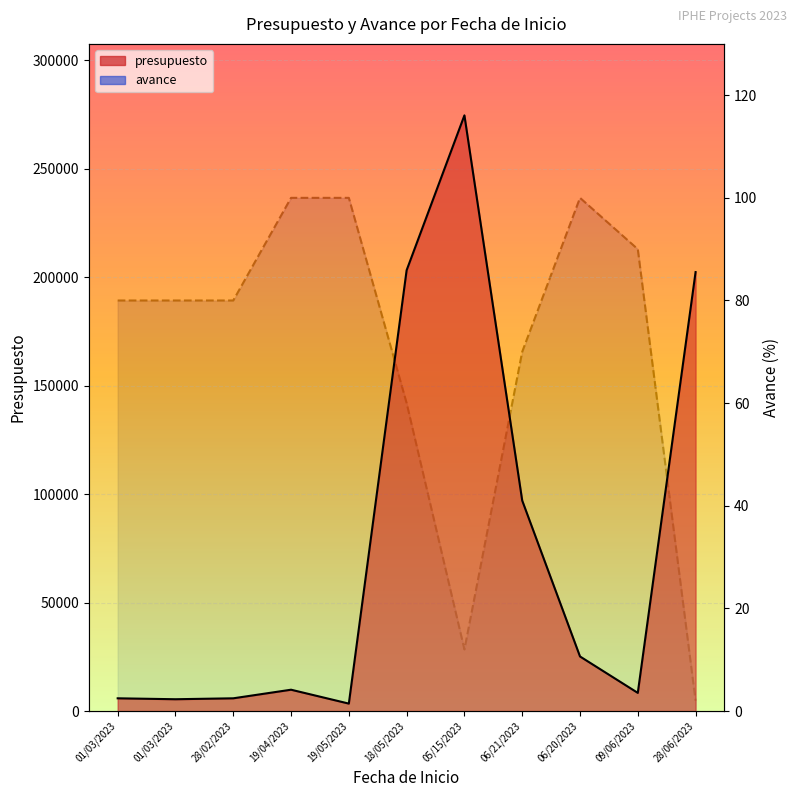

What is the maximum value shown in the chart?

274664.7